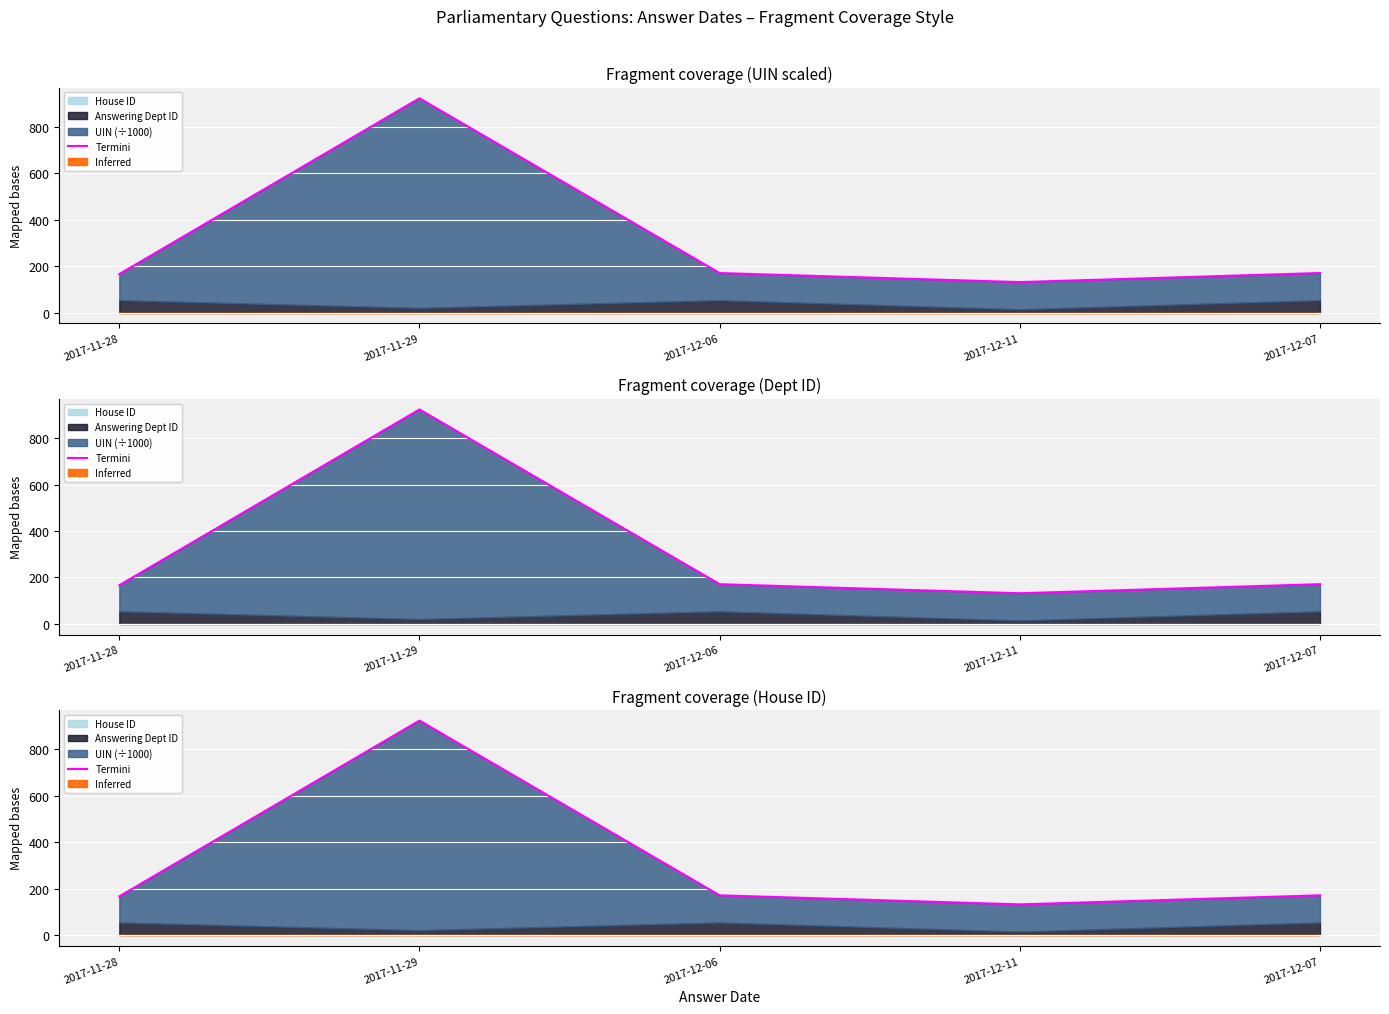

Approximately how many times larger is the value at 2017-12-11 compared to 2017-11-29?

0.1